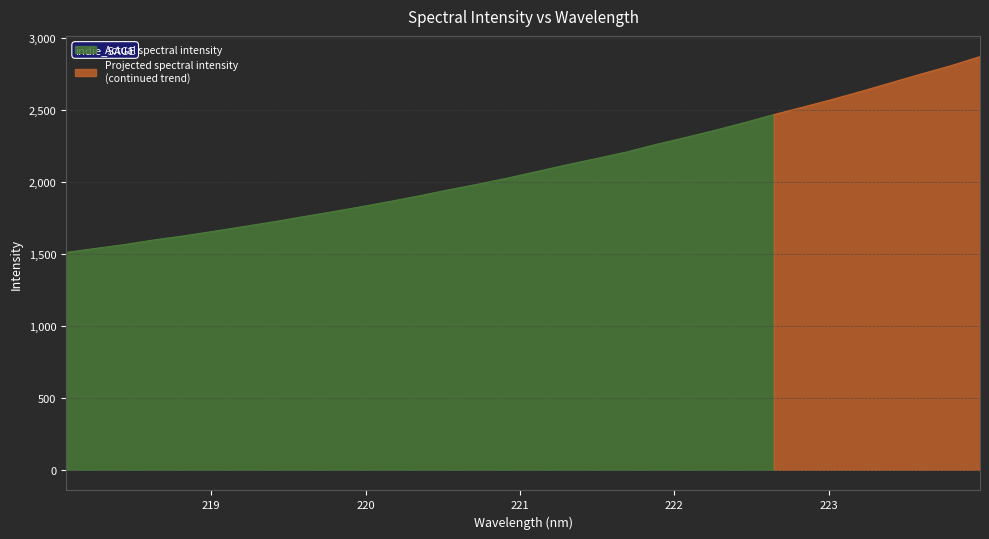

Reading left to right, transcribe all the data shown in this chart.

1509.6	1537.8	1565.1	1597.3	1625.1	1656.7	1689.0	1721.4	1756.8	1791.2	1827.3	1864.7	1904.0	1946.1	1985.5	2028.1	2073.5	2119.4	2162.9	2207.3	2259.8	2308.0	2358.0	2411.2	2467.3	2519.8	2573.4	2630.4	2689.7	2749.1	2806.0	2870.3